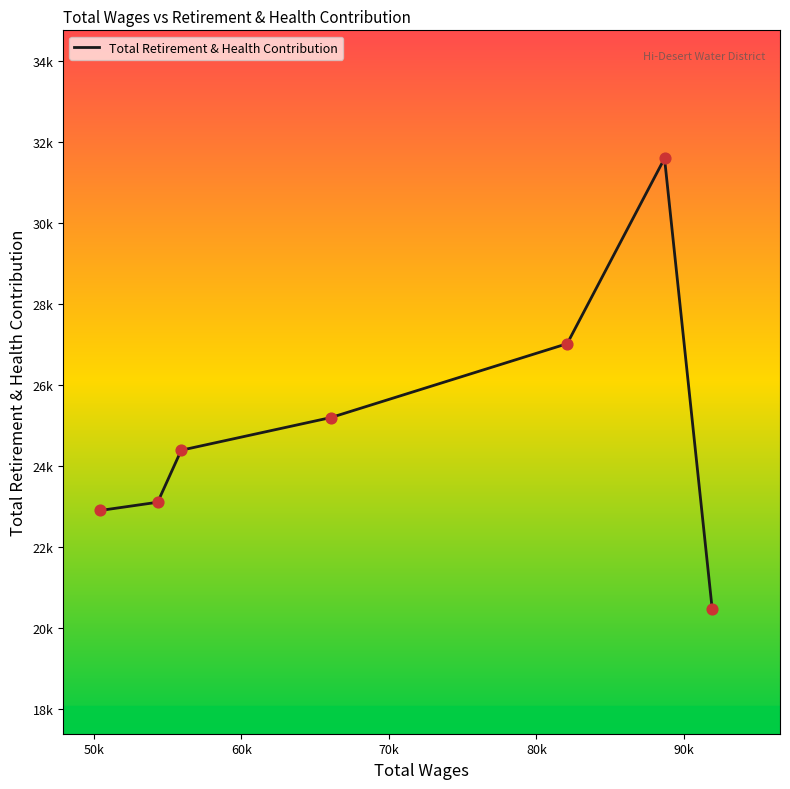

Does the chart have visible grid lines?

No